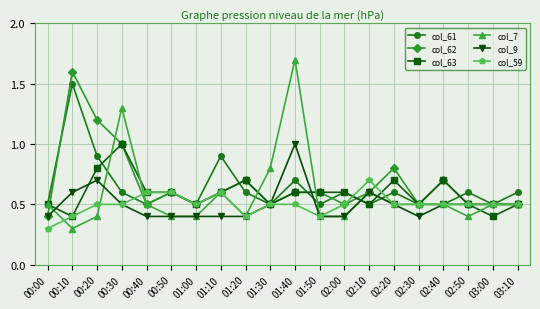

The value of col_63 at 03:00 is 0.4. True or false?

True